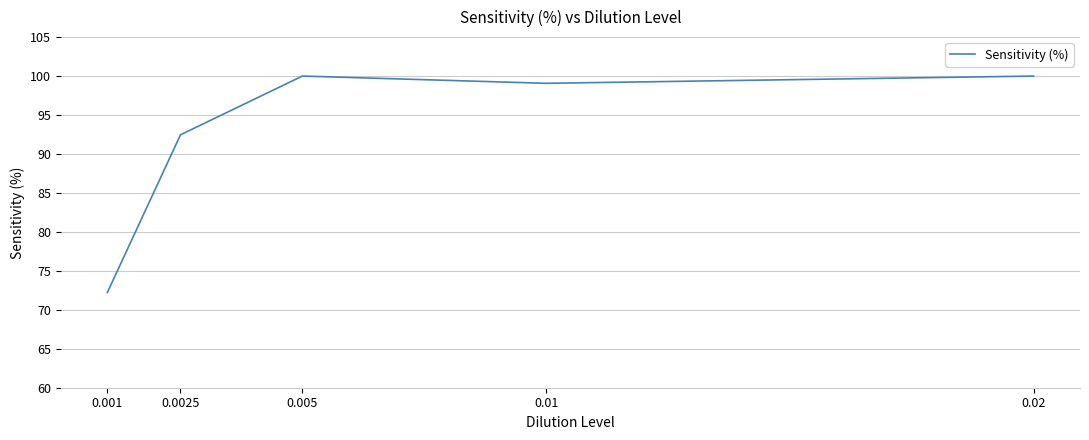

Is it true that the value at 0.001 is 72.2?

True